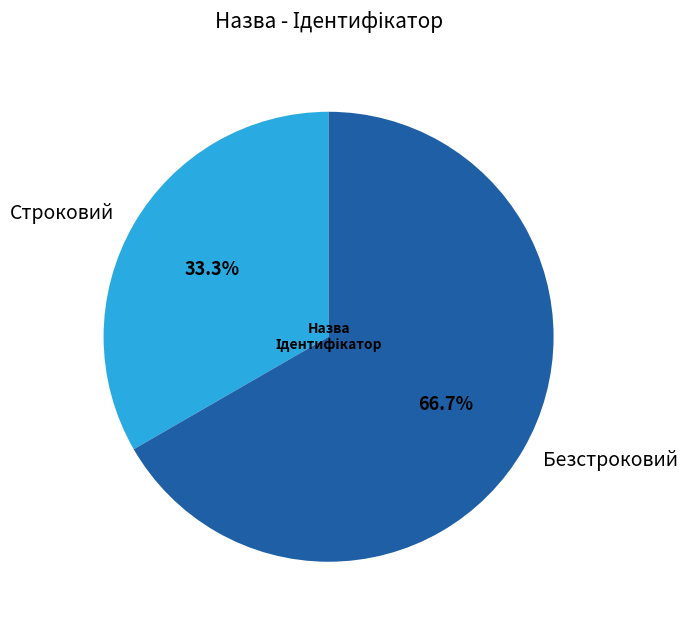

Which category accounts for the majority?

Безстроковий